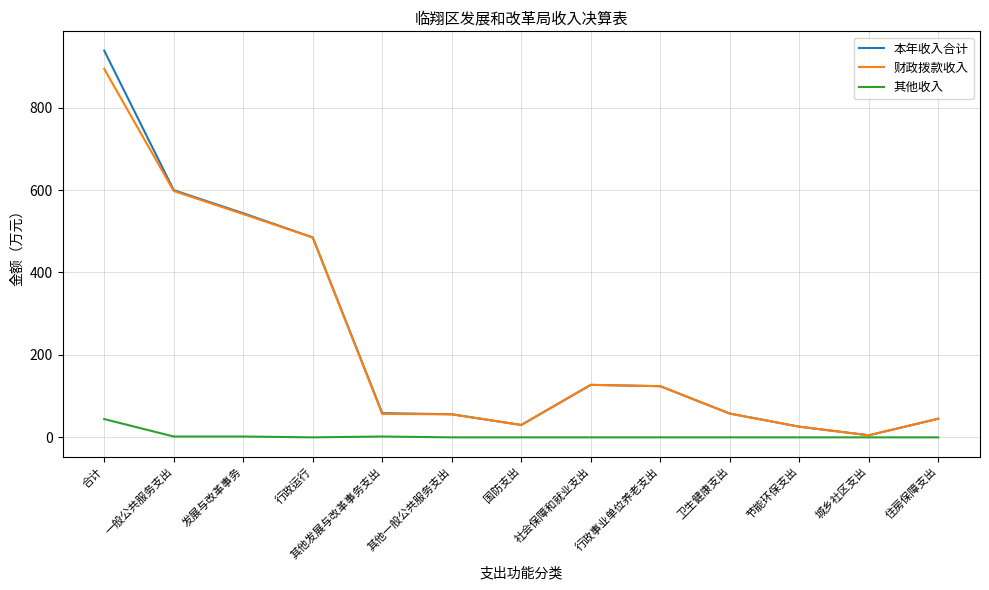

Is it true that 本年收入合计 equals 341.6 at 合计?

False